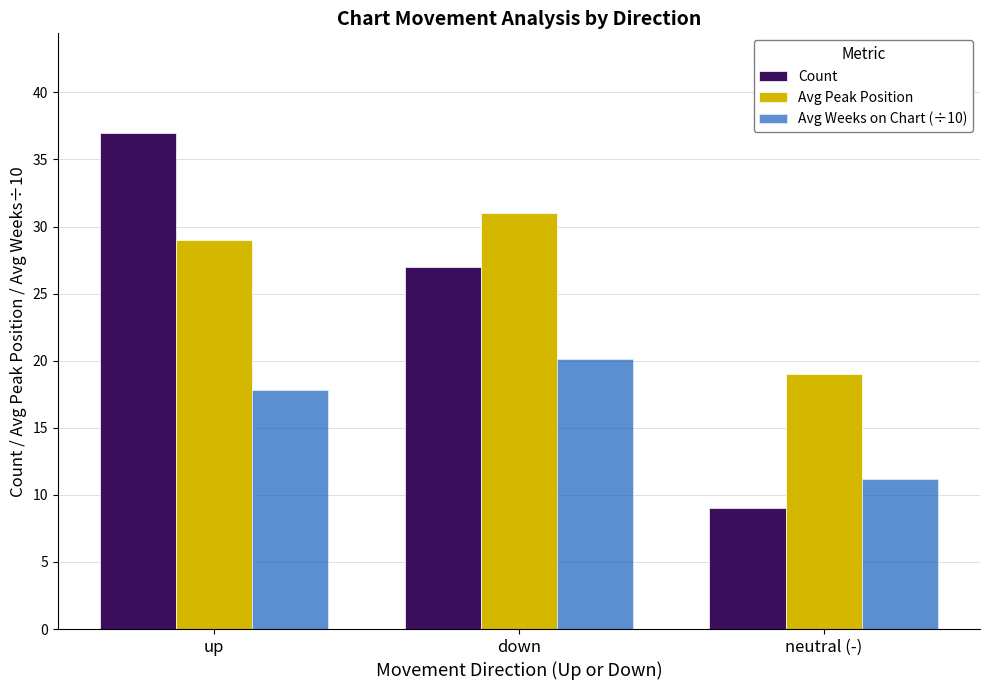

Is it true that Count equals 37.0 at up?

True